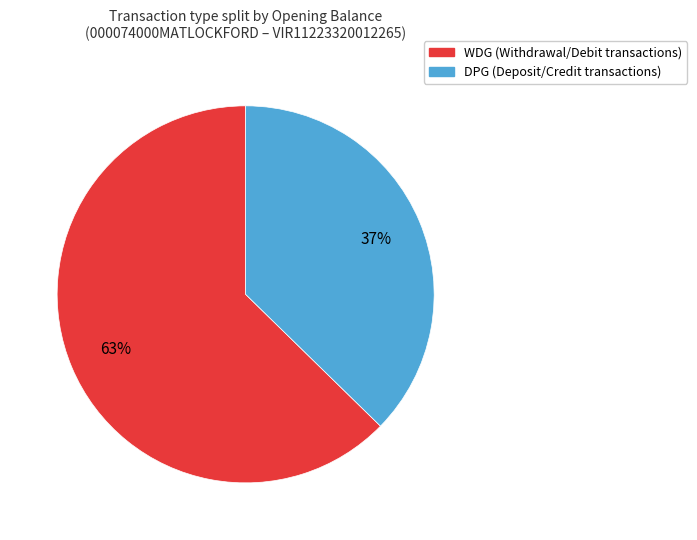

To the nearest percent, what is the combined percentage of WDG and DPG?

100%